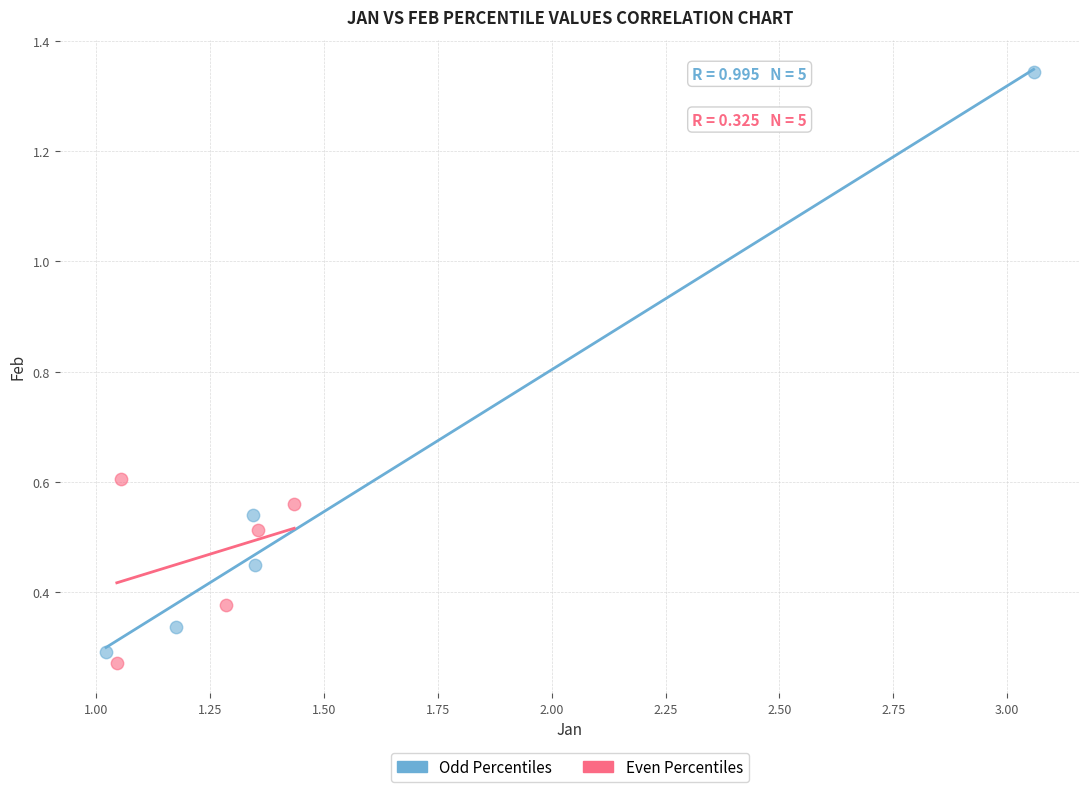

Which series reaches the maximum Y coordinate?

Odd Percentiles